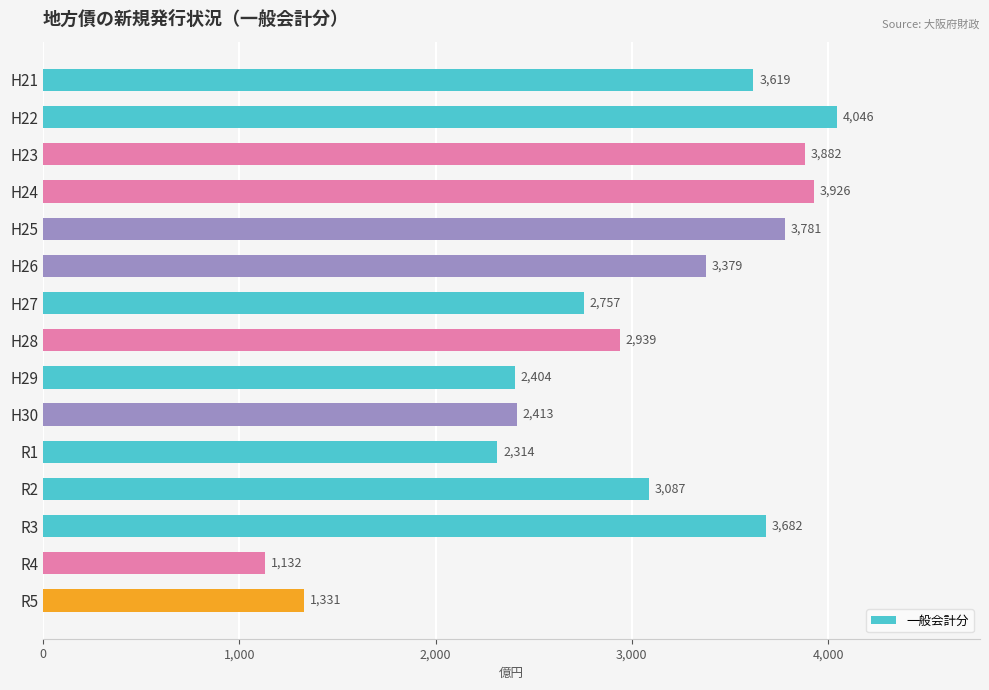

What is the change in value from H27 to R4?

-1625